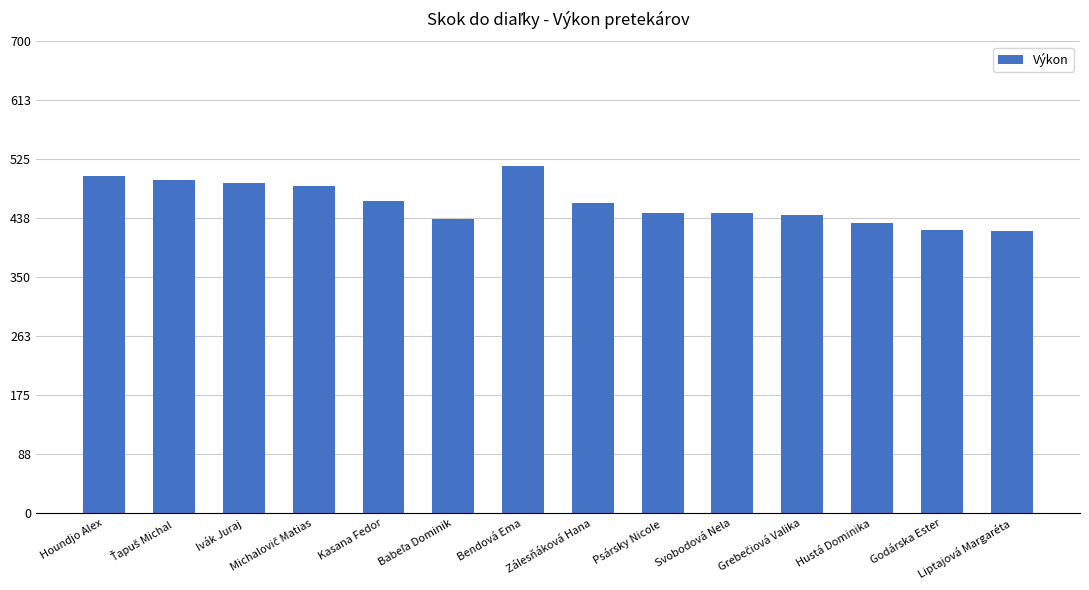

At which label does the data first exceed 460?

Houndjo Alex